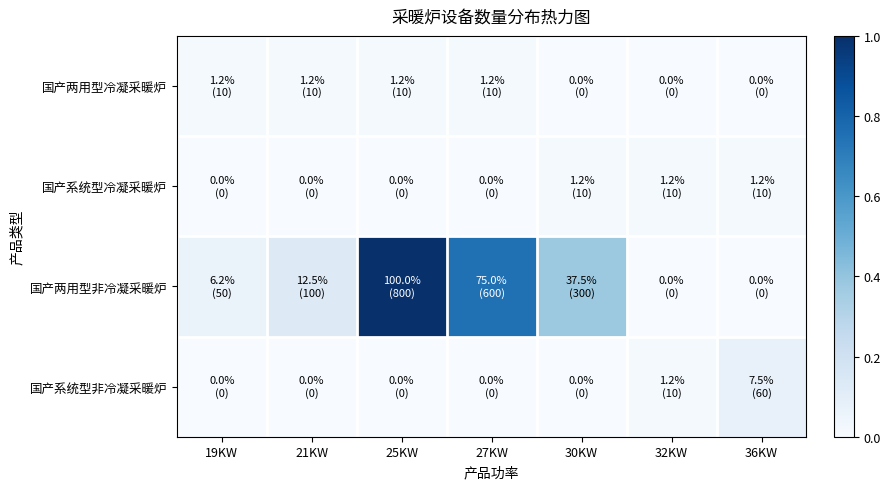

At how many categories does at least one series exceed 0?

7